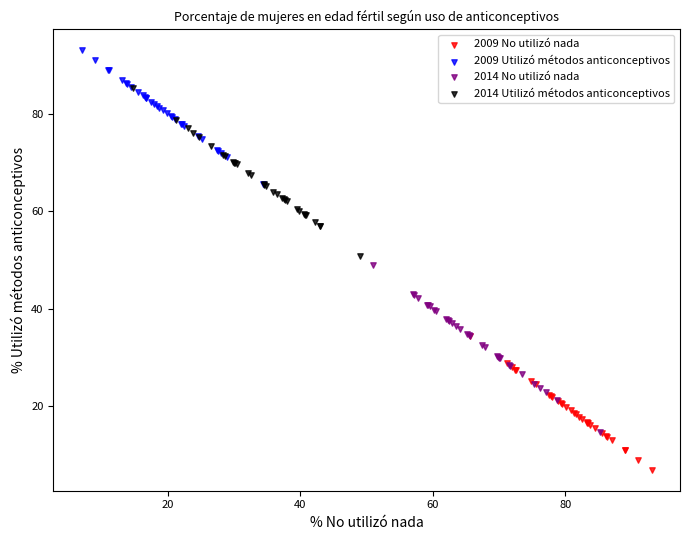

Which series contains the lowest Y value?

2009 No utilizó nada